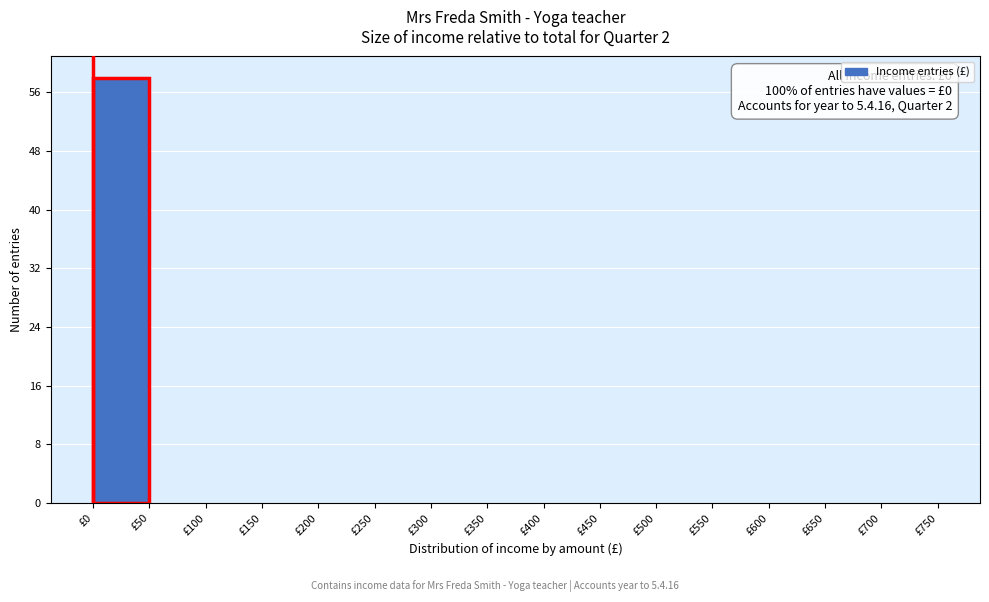

Which range on the x-axis has the tallest bar?

0 to 50